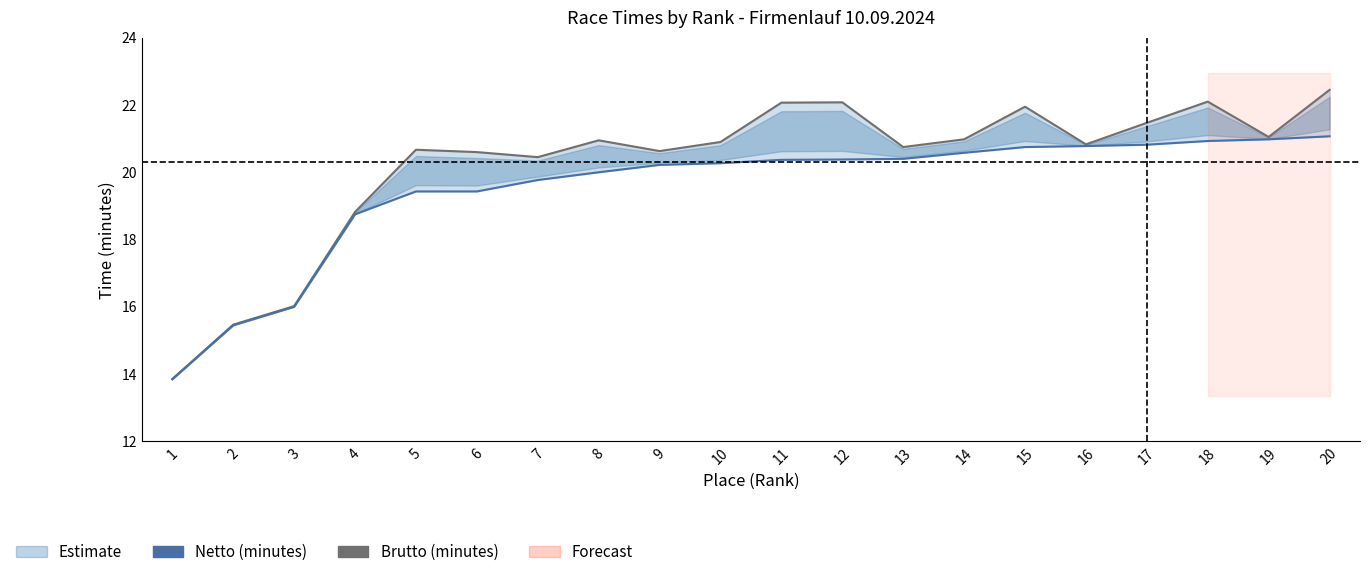

Where is Brutto (minutes) nearest to the value 18?

4